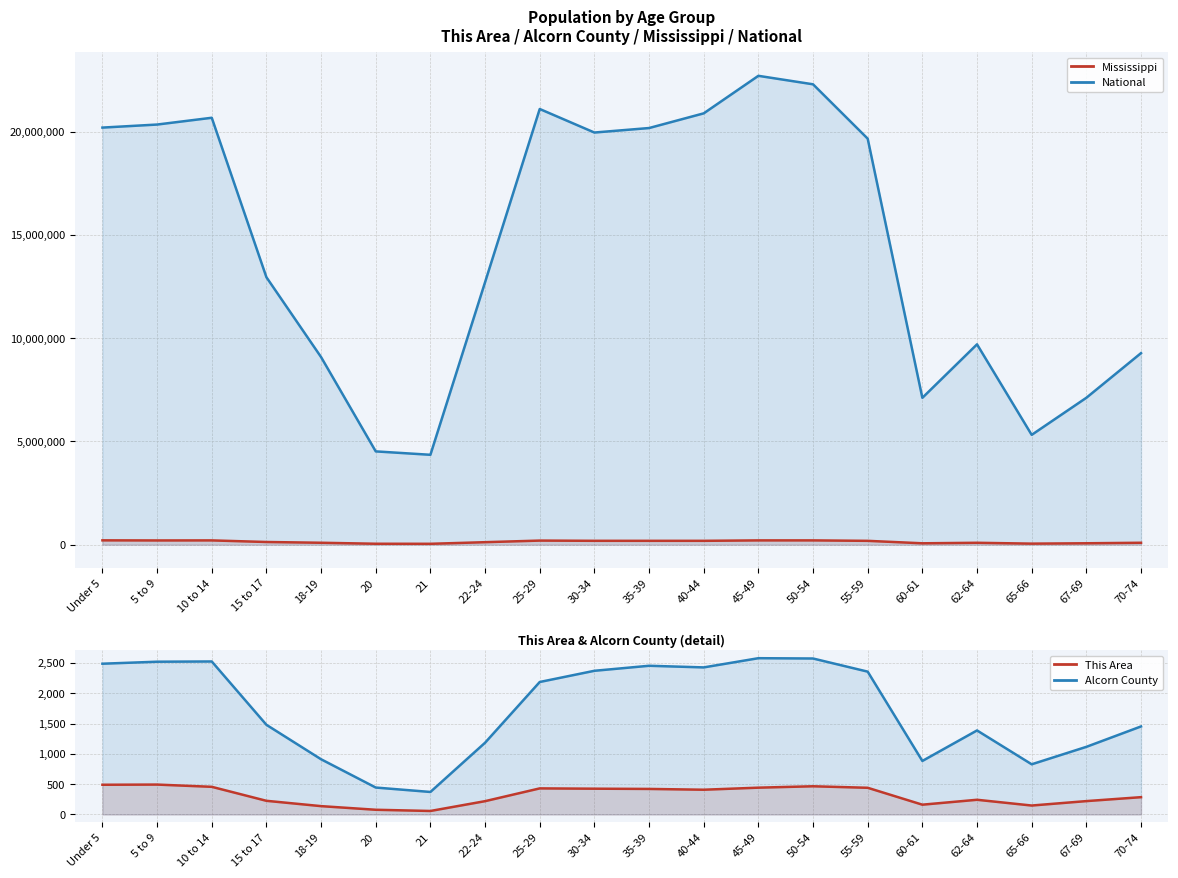

Reading left to right, transcribe all the data shown in this chart.

Mississippi: 210956	205672	208248	130679	93940	45798	43475	121621	199082	188171	187368	187579	208369	208607	186569	67854	92902	51319	69204	93946
National: 20201362	20348657	20677194	12954254	9086089	4519129	4354294	12712576	21101849	19962099	20179642	20890964	22708591	22298125	19664805	7113727	9704197	5319902	7115361	9278166
This Area: 491	494	457	226	138	78	58	220	431	426	422	409	443	466	441	162	243	148	221	286
Alcorn County: 2490	2523	2527	1481	912	445	372	1185	2188	2373	2456	2429	2581	2576	2359	884	1388	829	1117	1454